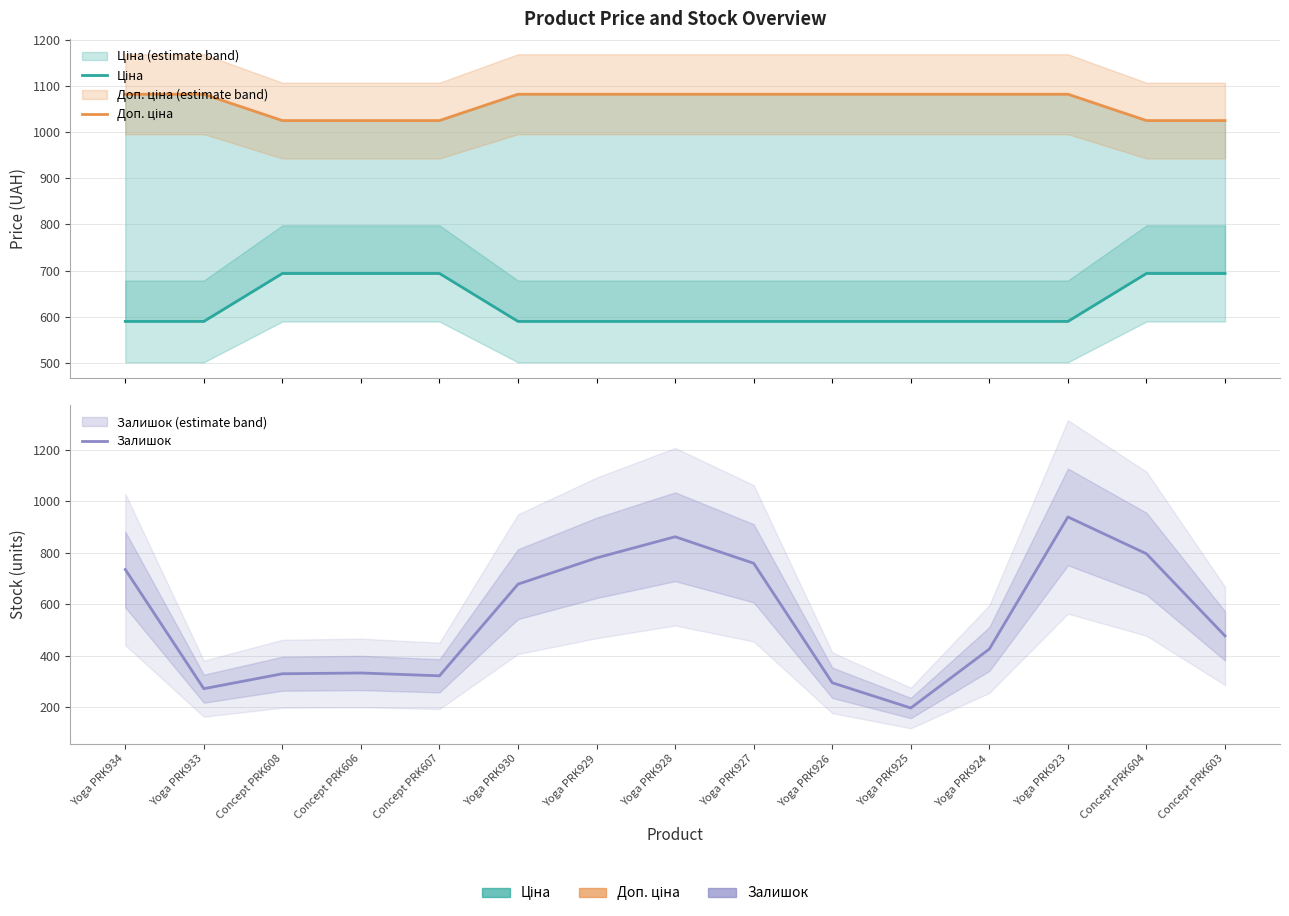

List the labels in order of Залишок value, largest first.

Yoga PRK923, Yoga PRK928, Concept PRK604, Yoga PRK929, Yoga PRK927, Yoga PRK934, Yoga PRK930, Concept PRK603, Yoga PRK924, Concept PRK606, Concept PRK608, Concept PRK607, Yoga PRK926, Yoga PRK933, Yoga PRK925